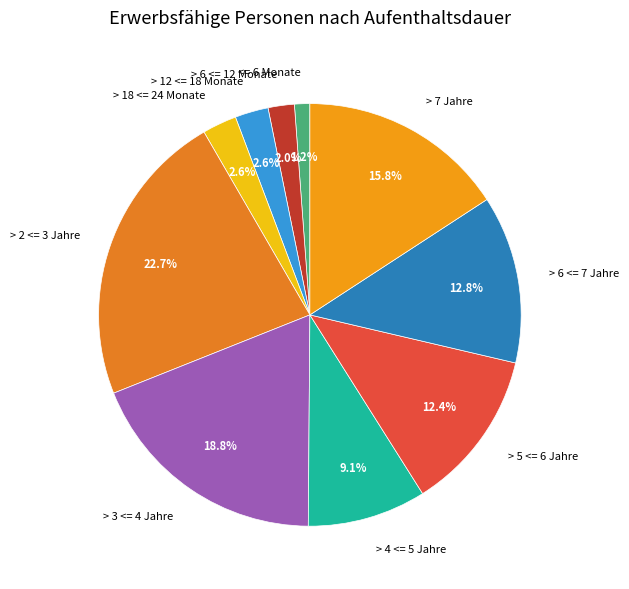

How many segments does this pie chart have?

10